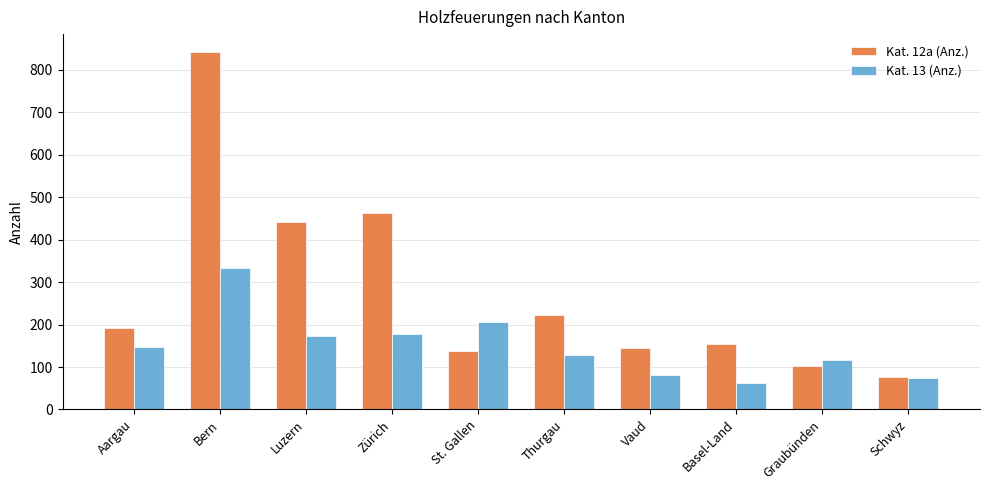

Is it true that Kat. 12a (Anz.) equals 250 at Zürich?

False